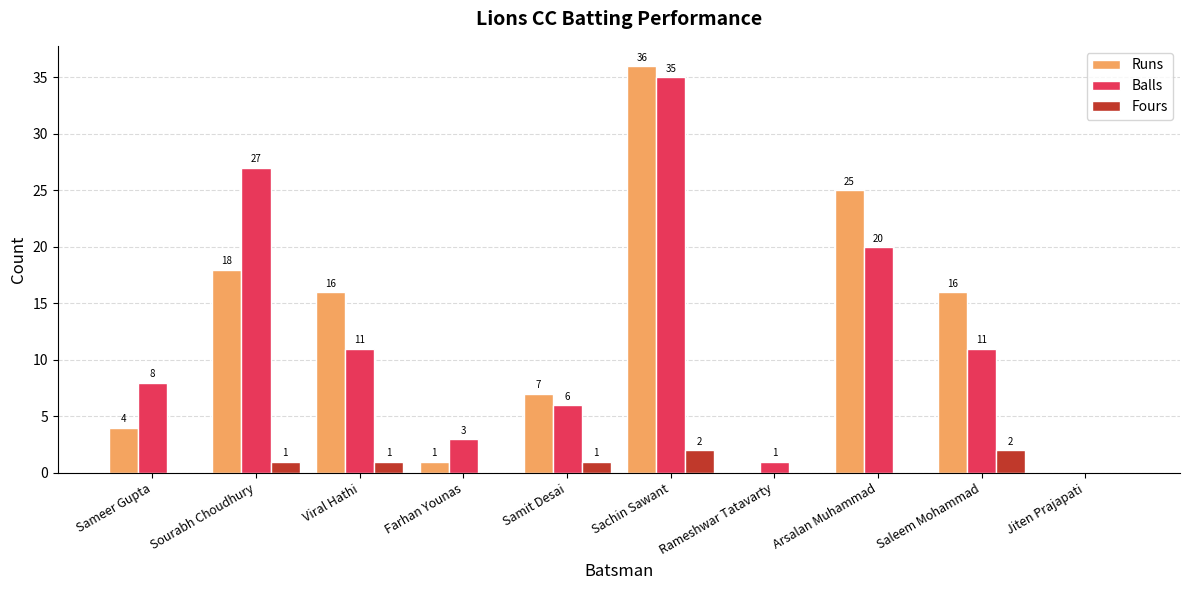

The Balls series shows 2 at Samit Desai. True or false?

False